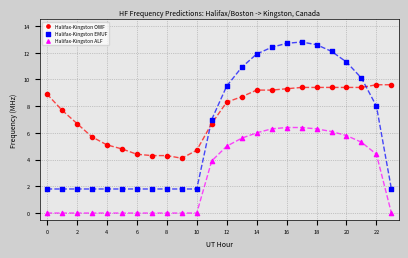

Which series has the widest spread of Y values?

Halifax-Kingston EMUF